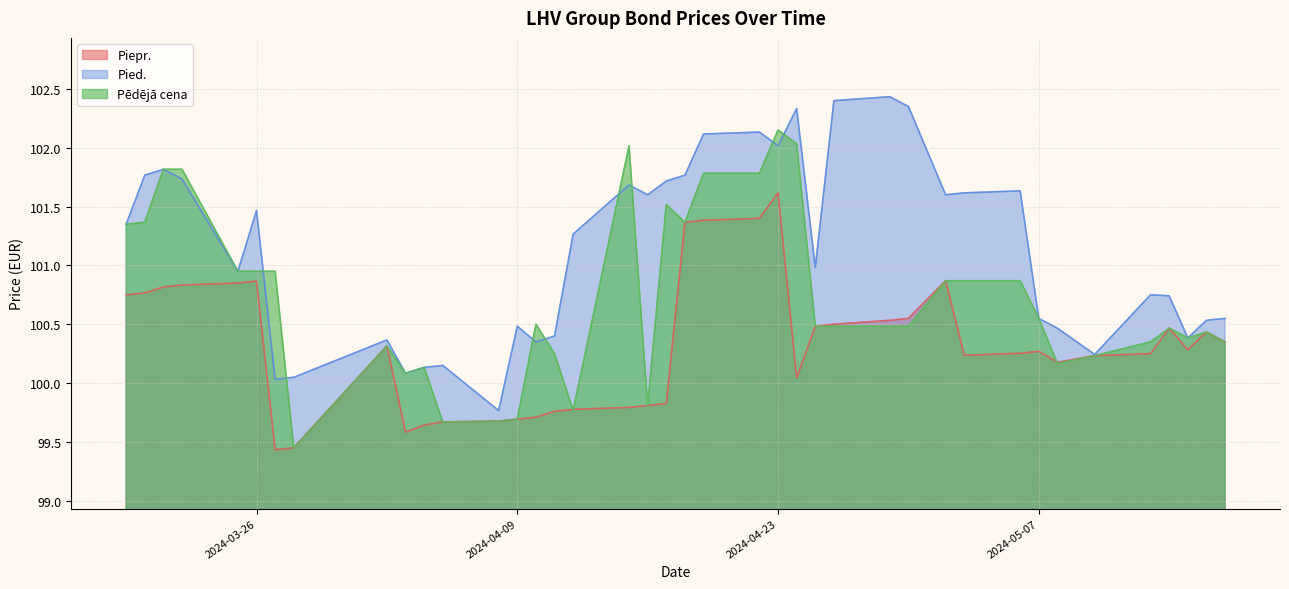

How many interior local valleys does the Pēdējā cena series have?

8